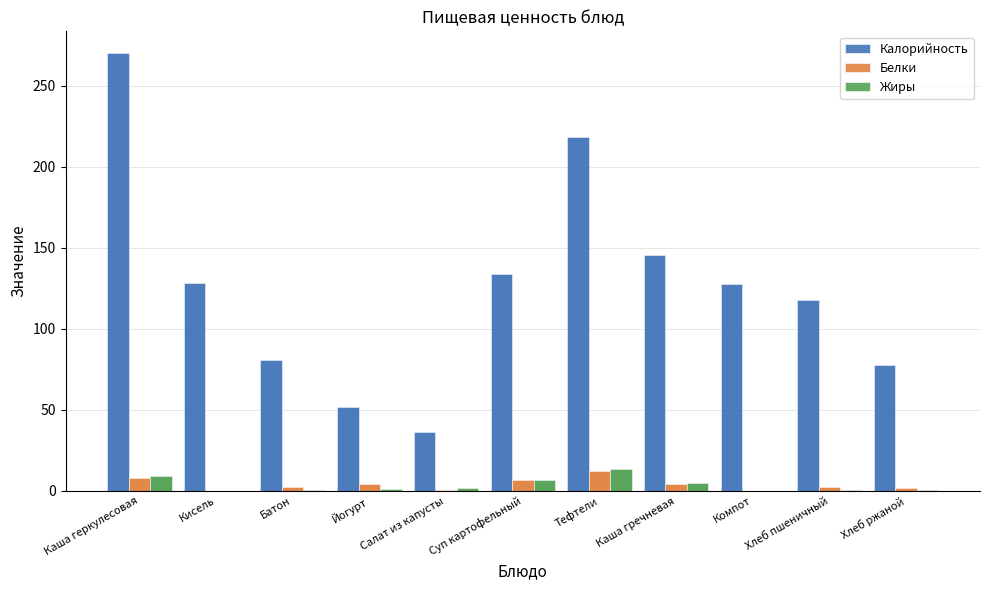

What is the difference between the highest and lowest values at Батон?

79.9